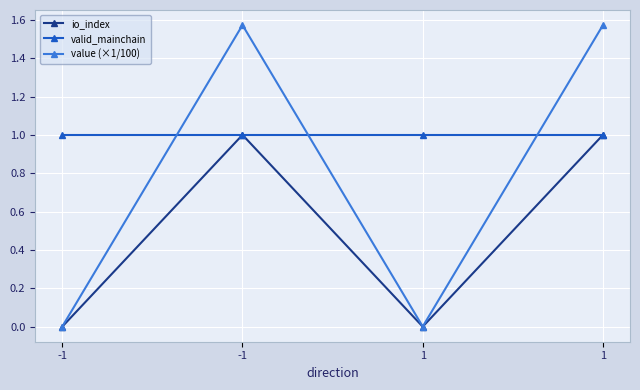

What is the average value of the valid_mainchain series?

1.0